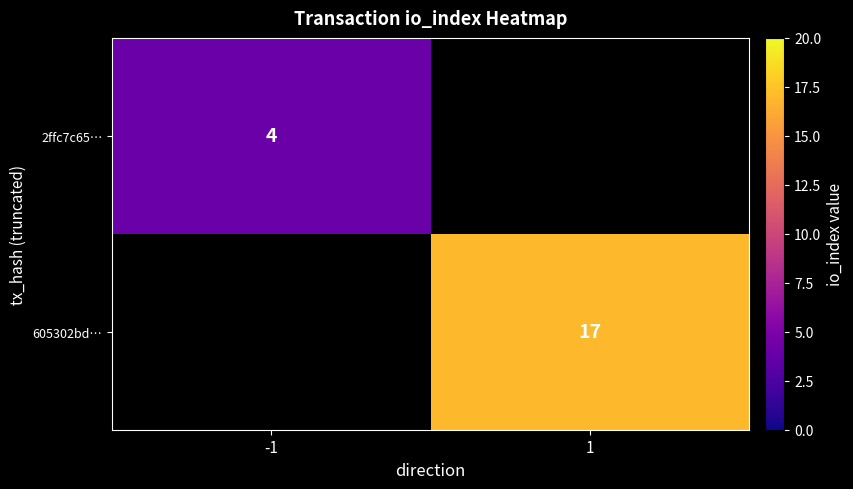

How many data points does each series have?

2